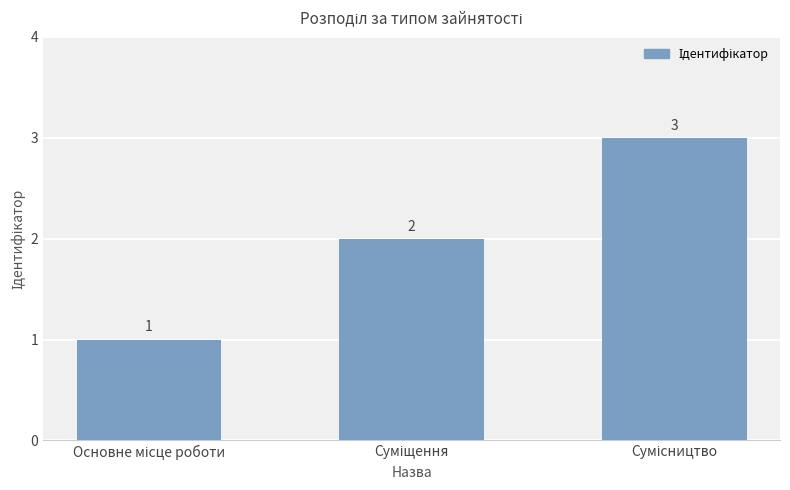

How many bars are there in total?

3